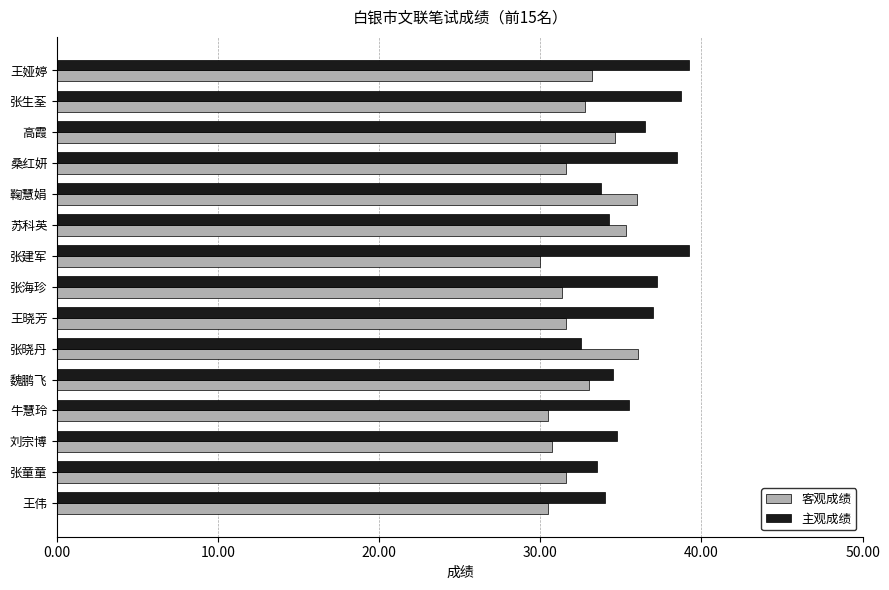

What is the approximate value of 主观成绩 at 王晓芳?

37.0